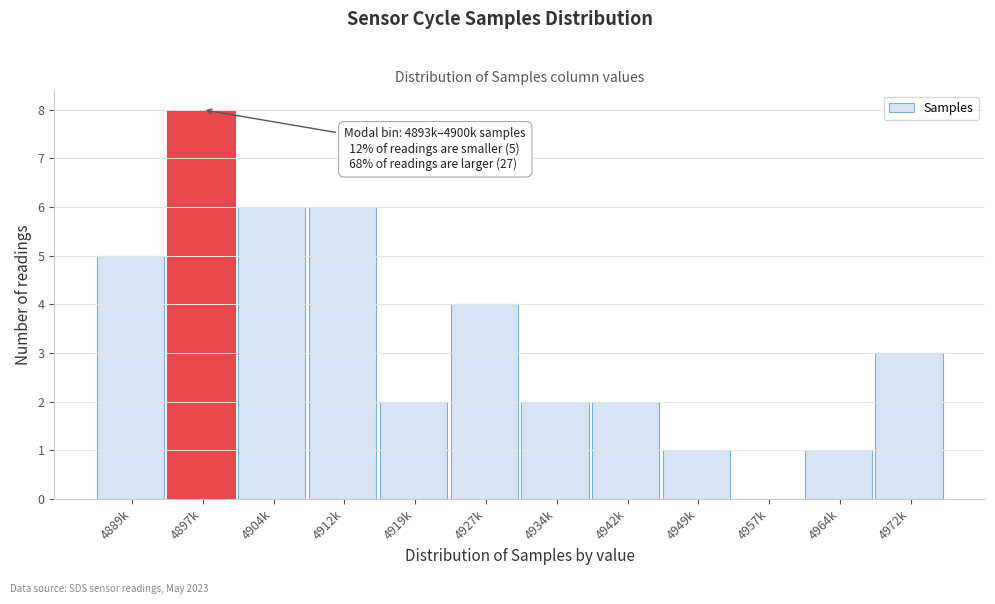

Reading left to right, what are all the values shown in this chart?

4889k=5	4897k=8	4904k=6	4912k=6	4919k=2	4927k=4	4934k=2	4942k=2	4949k=1	4957k=0	4964k=1	4972k=3